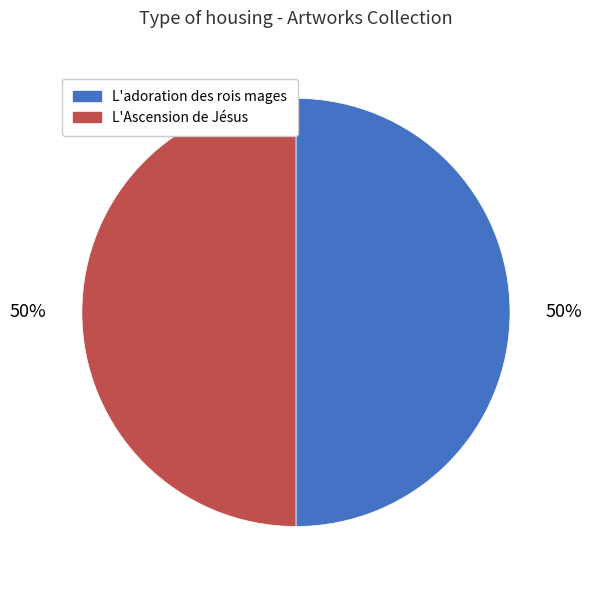

Combined, do L'Ascension de Jésus and L'adoration des rois mages account for over 50%?

Yes